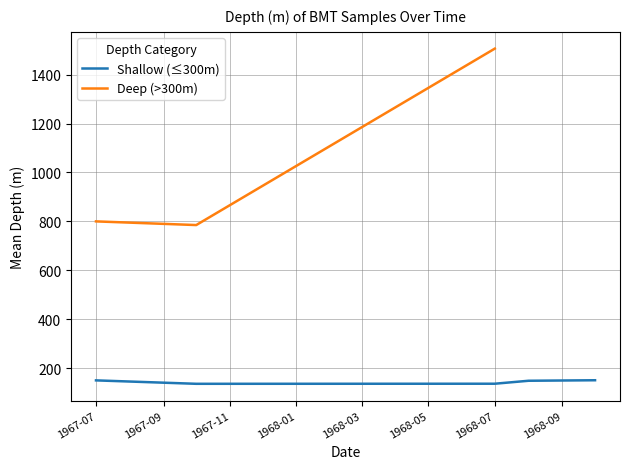

How many values in Deep (>300m) are above zero?

3